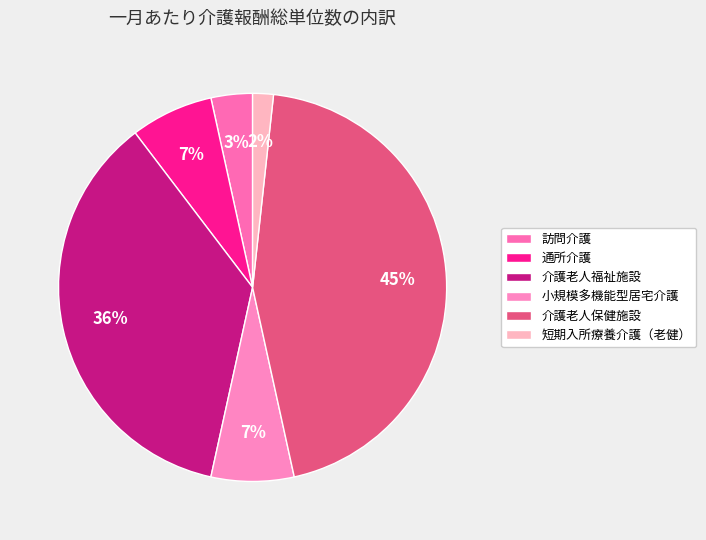

Does any single category account for the majority?

No